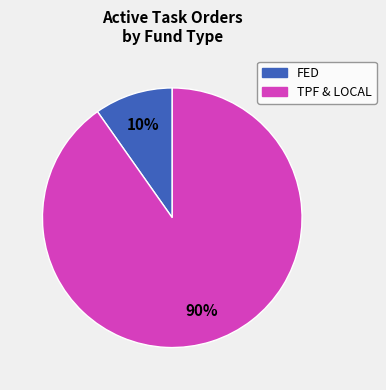

Does any single category account for the majority?

Yes